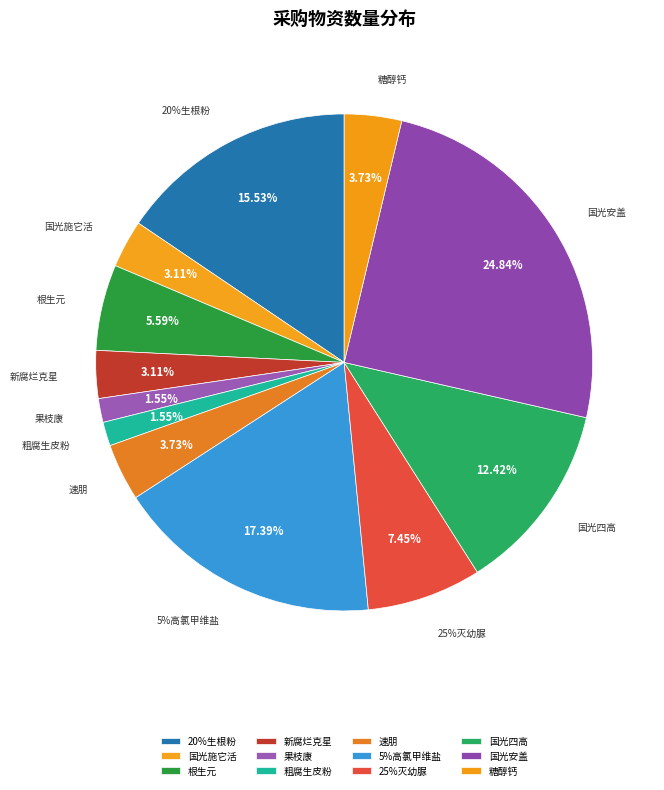

To the nearest percent, what is the combined percentage of 新腐烂克星 and 果枝康?

5%